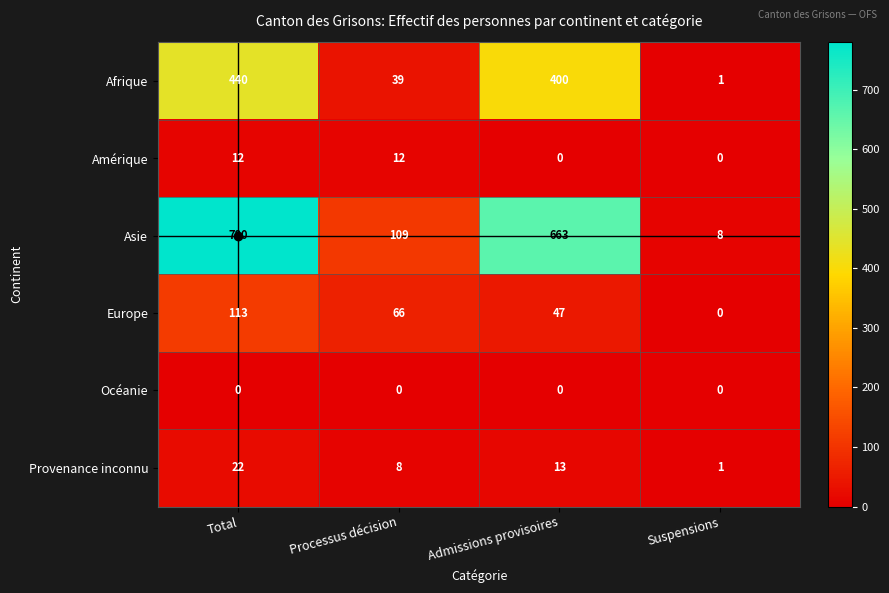

What is the sum of the Europe values at Total and Processus décision?

179